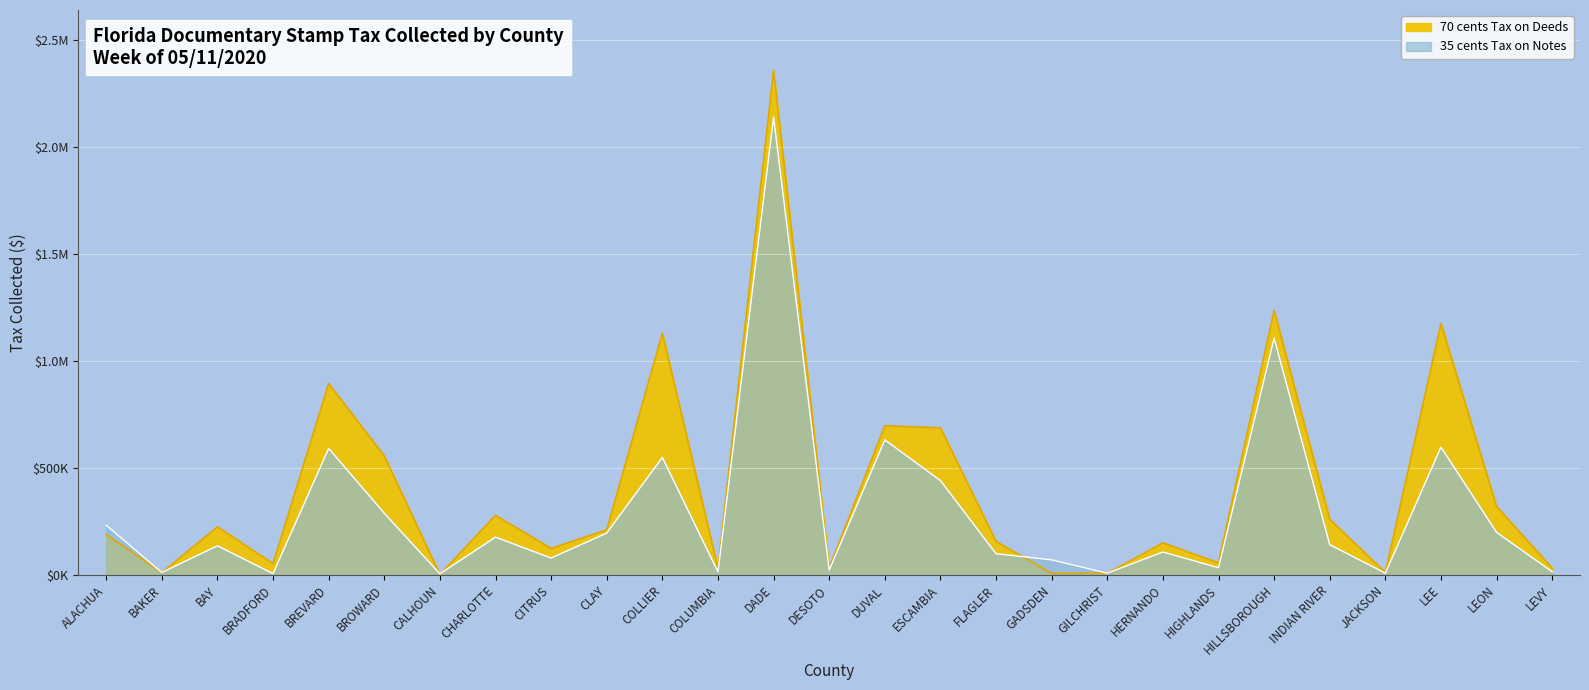

At which label does 70 cents Tax on Deeds reach its minimum?

CALHOUN